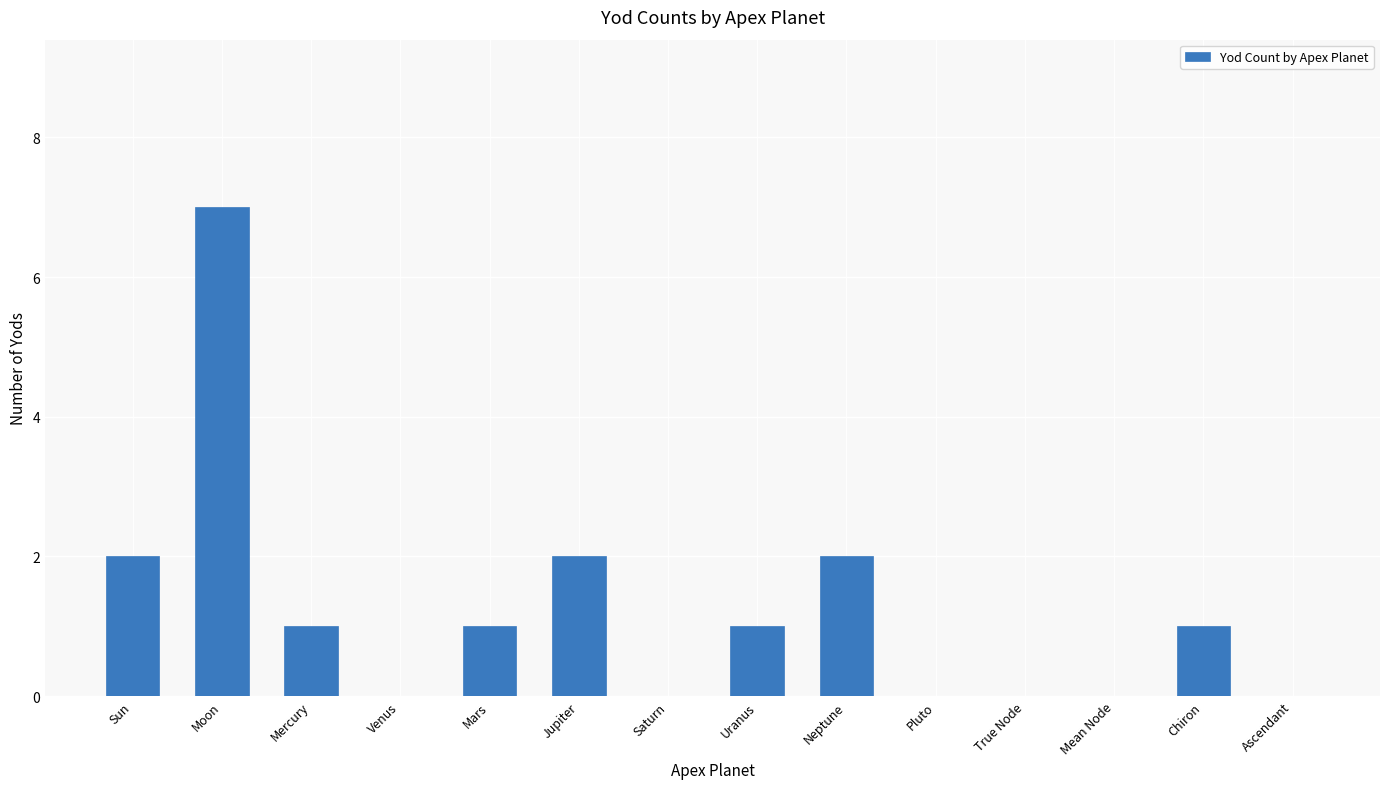

True or false: the data shows 3 at Neptune.

False